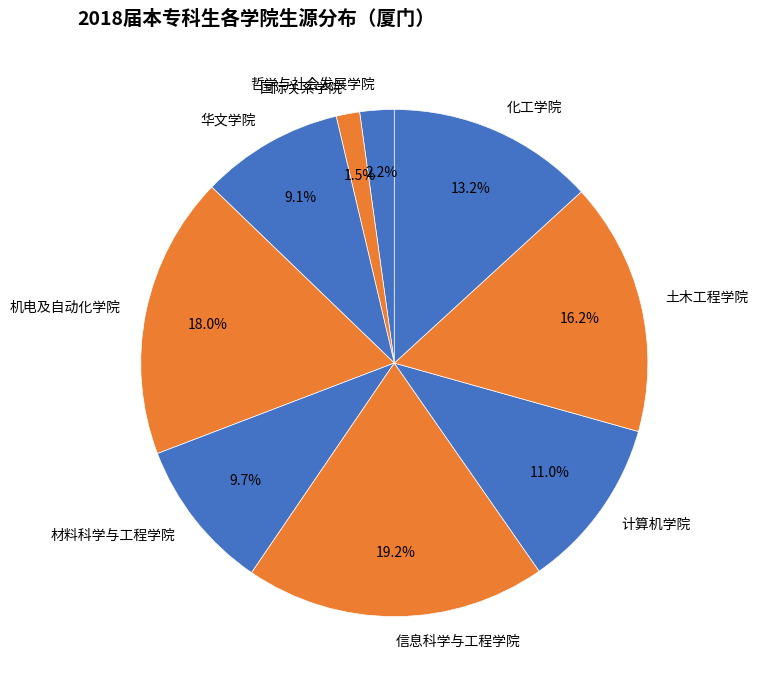

To the nearest percent, what portion does 机电及自动化学院 represent?

18%